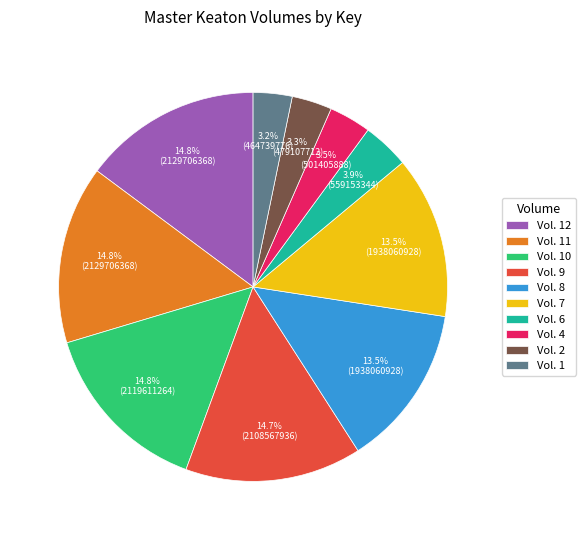

Between Vol. 2 and Vol. 9, which is larger?

Vol. 9